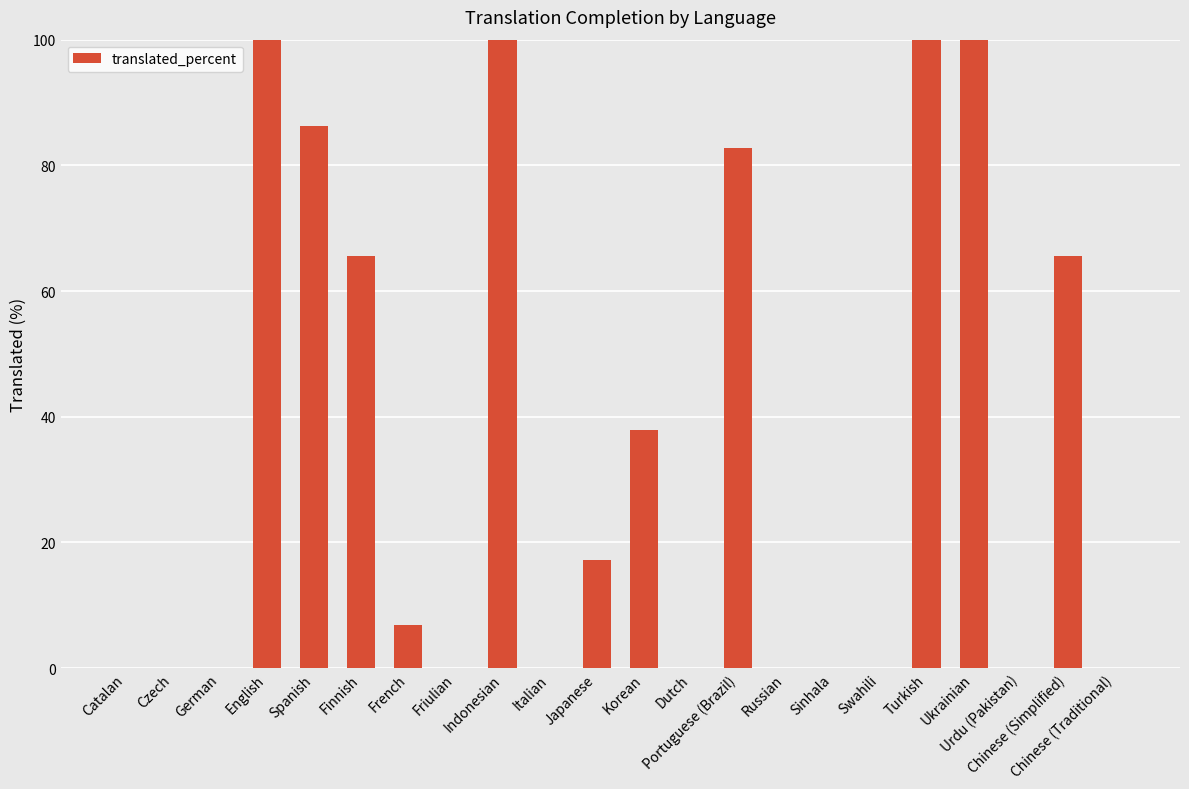

Reading right to left, extract all data points from this chart.

0.0	65.5	0.0	100.0	100.0	0.0	0.0	0.0	82.7	0.0	37.9	17.2	0.0	100.0	0.0	6.8	65.5	86.2	100.0	0.0	0.0	0.0